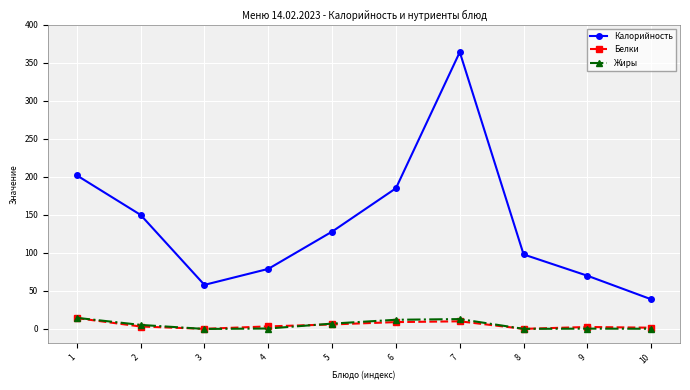

True or false: Жиры and Калорийность cross at least once.

False